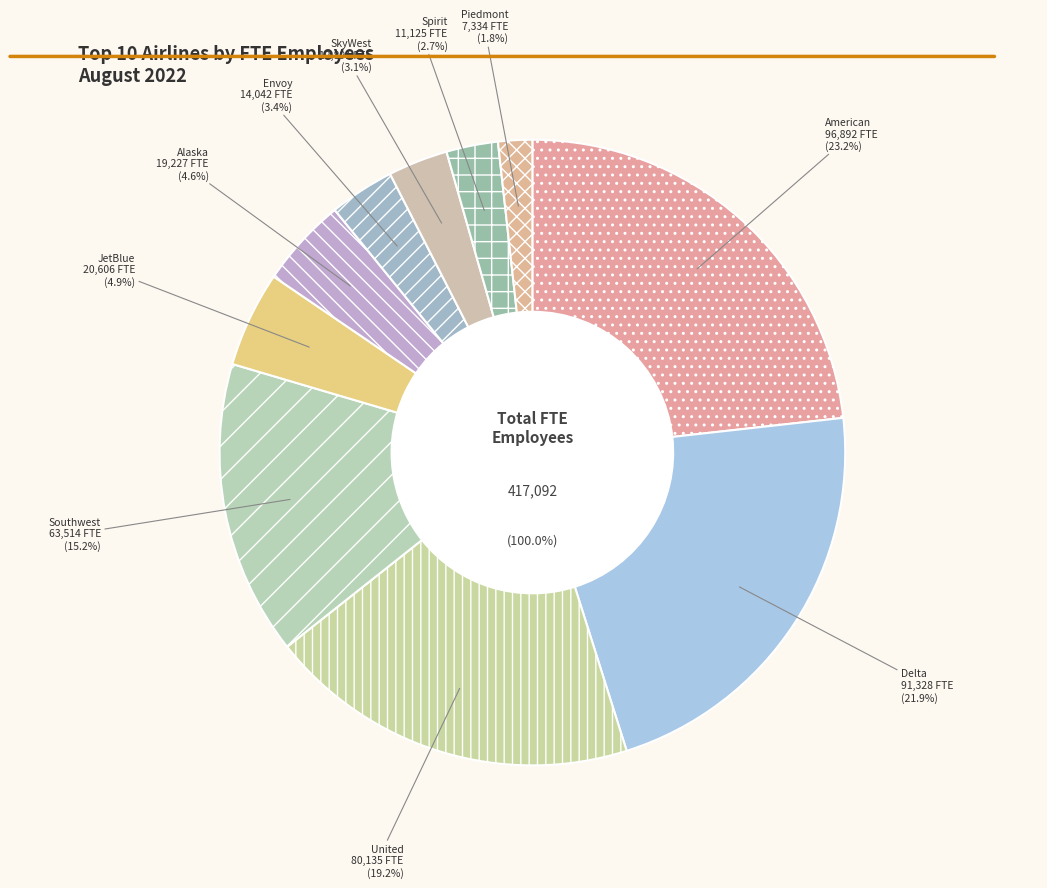

The Southwest slice represents 7% of the pie. True or false?

False